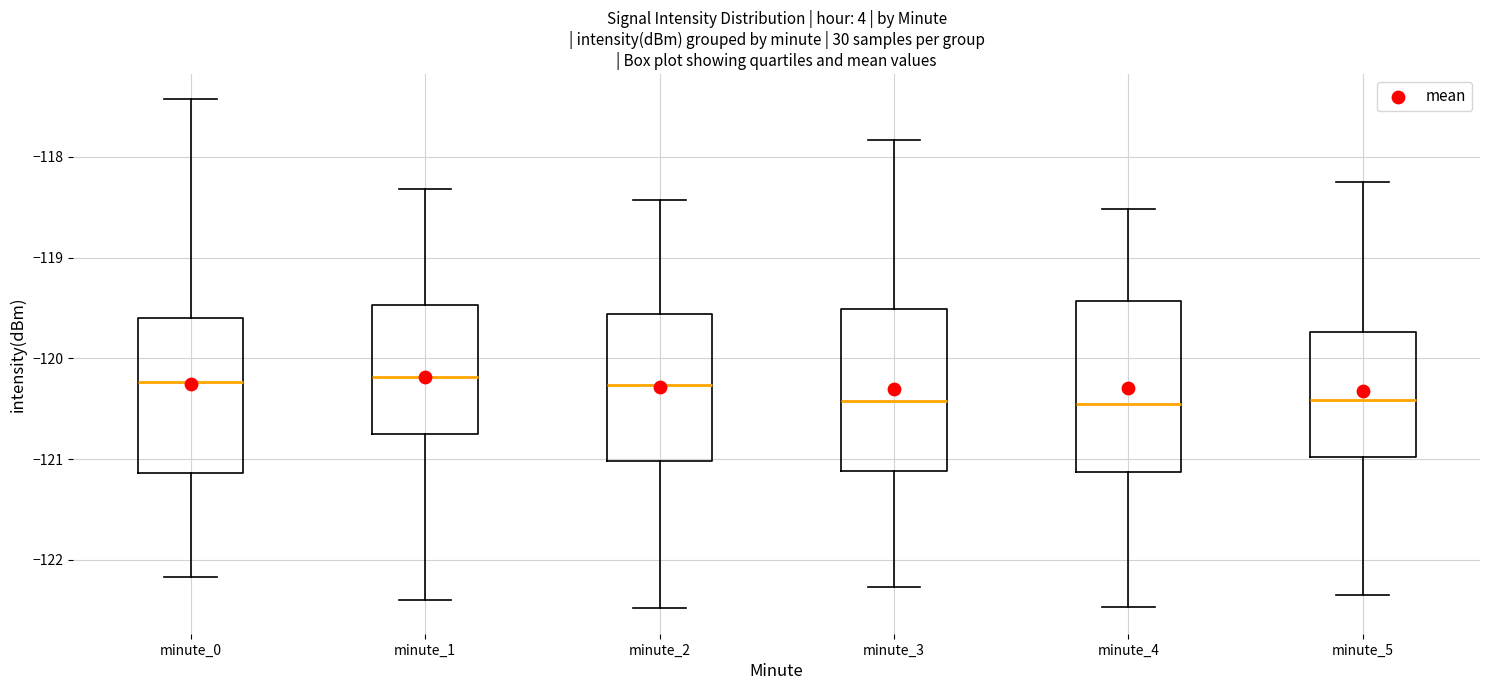

Where is the lower edge of the box for minute_5 on the y-axis? The values are not printed on the chart, so give them approximately, as read against the axis.

-121.0